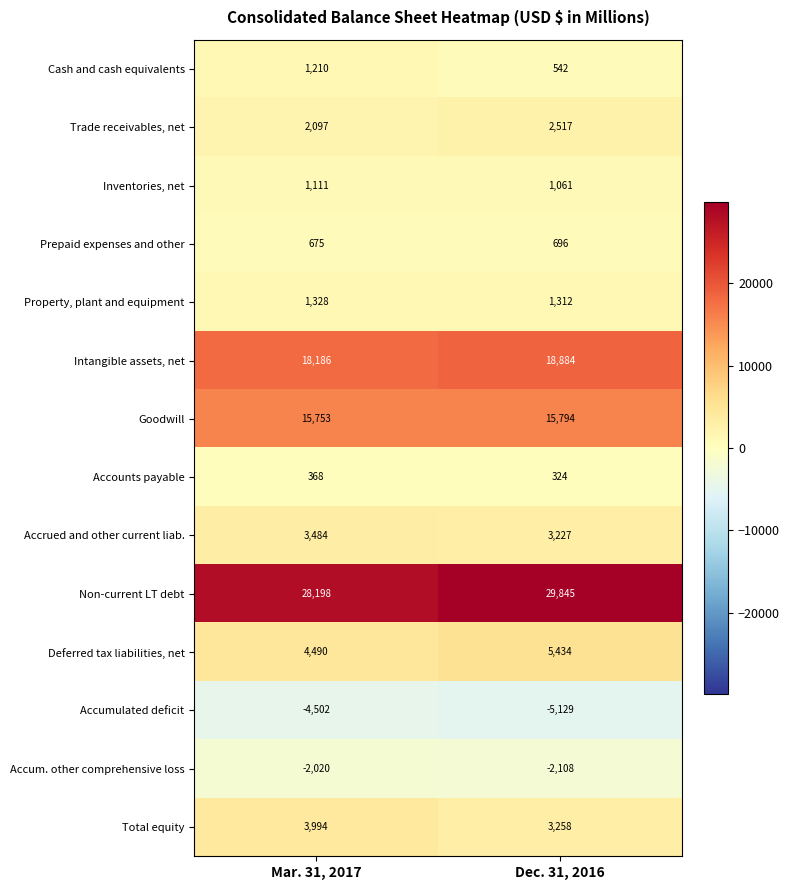

How many data points does each series have?

2